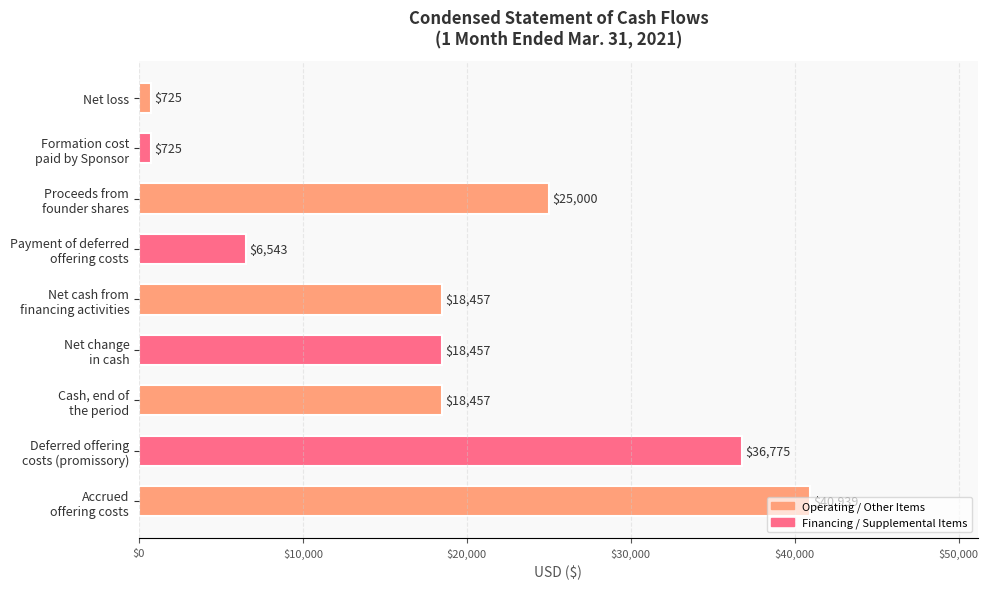

How many values are between 6543 and 25000?

5